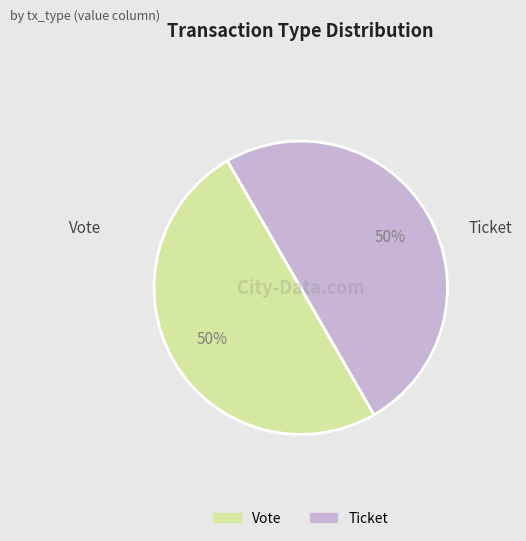

The Vote slice represents 50% of the pie. True or false?

True